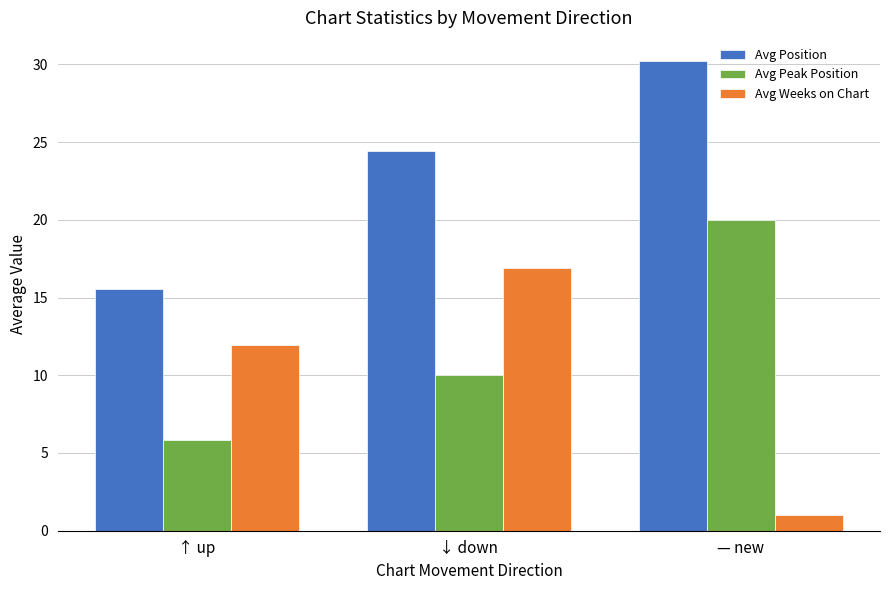

What is the sum of the Avg Position values at — new and ↓ down?

54.6